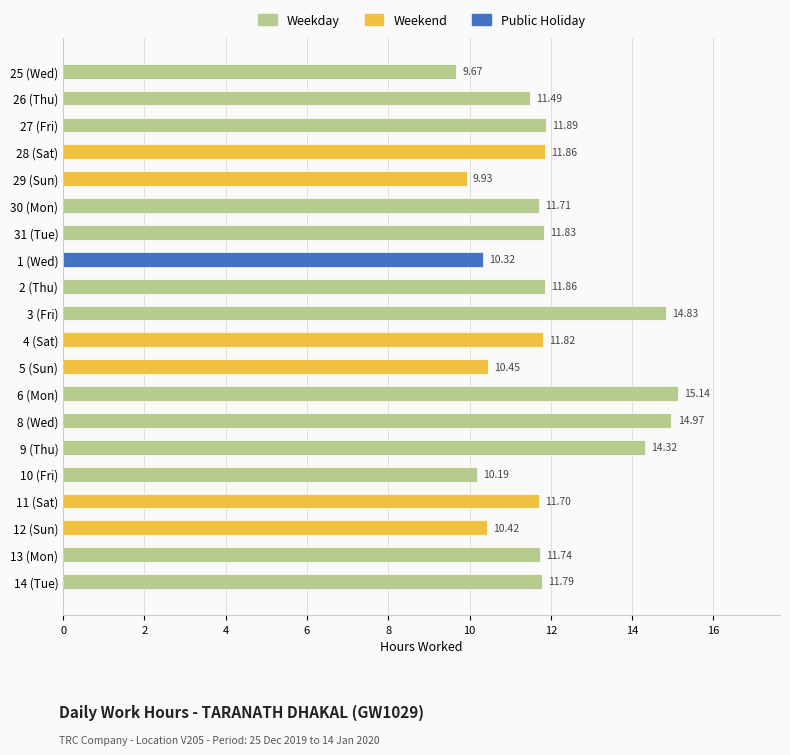

What is the minimum value shown in the chart?

9.7